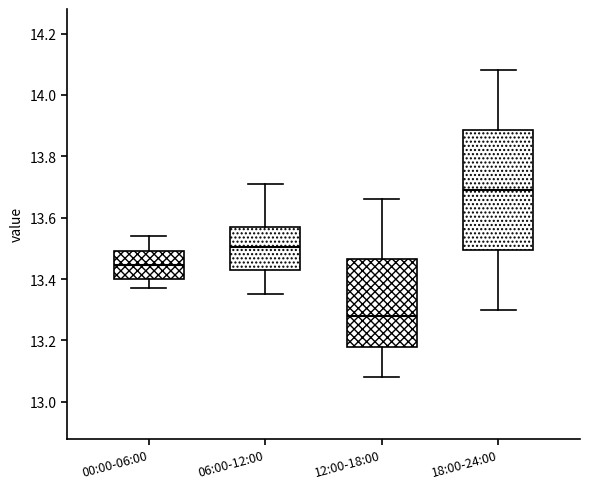

Where does the upper whisker of the box for 18:00-24:00 end on the y-axis? The values are not printed on the chart, so give them approximately, as read against the axis.

14.08